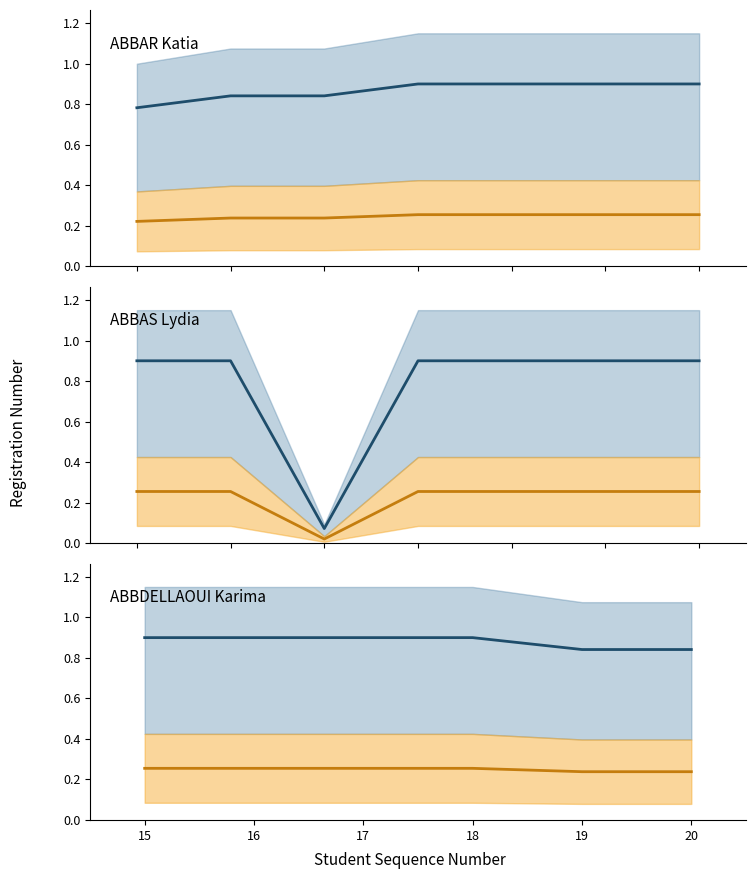

List the series in order of their overall mean, lowest first.

Orange lower, Blue mean